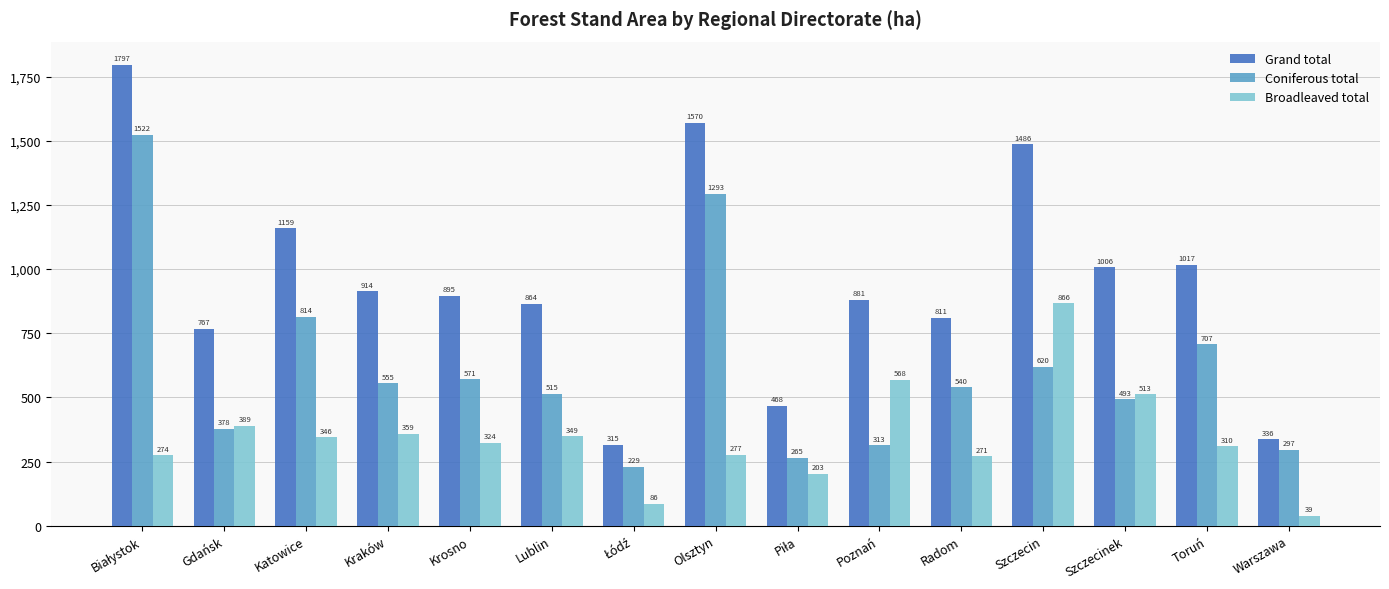

List the series in order of their peak value, highest first.

Grand total, Coniferous total, Broadleaved total